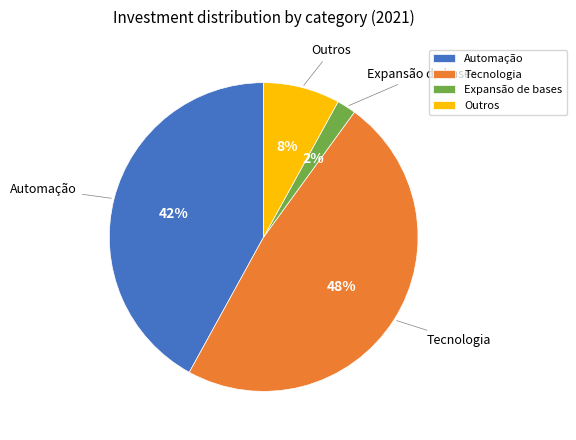

Is it true that Tecnologia is 54% of the pie?

False